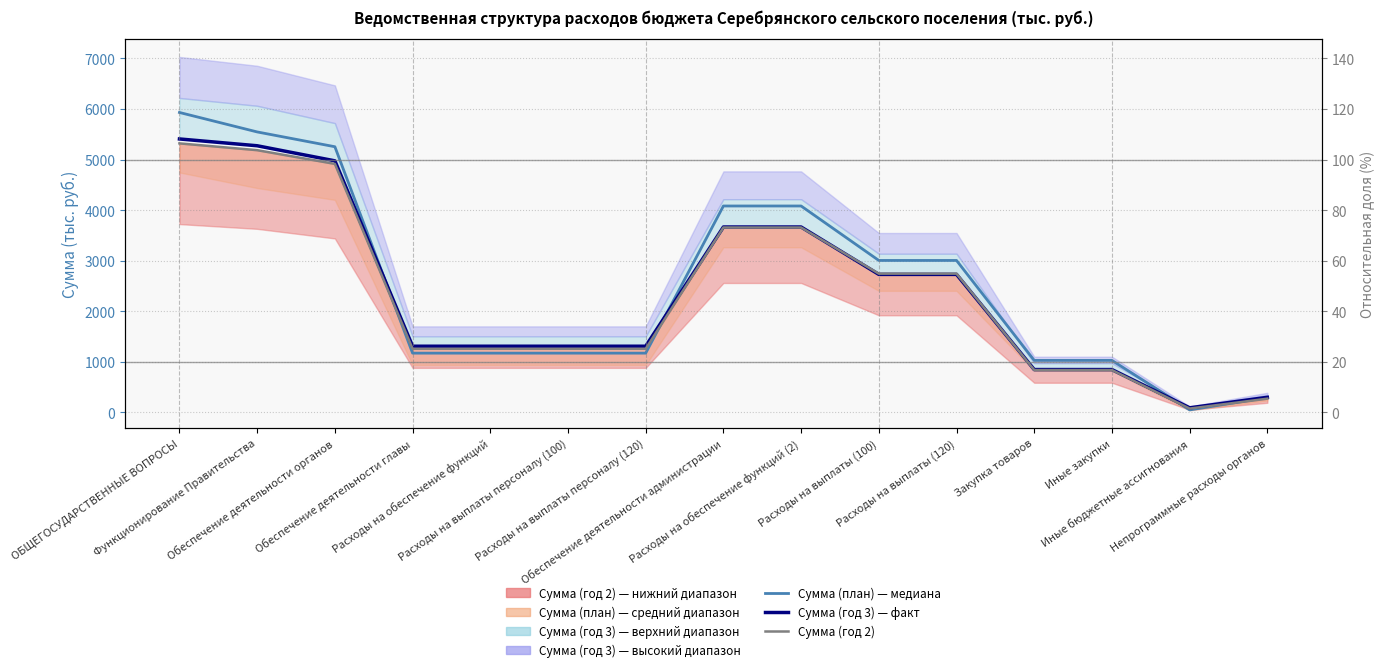

How many lines are shown in the chart?

3